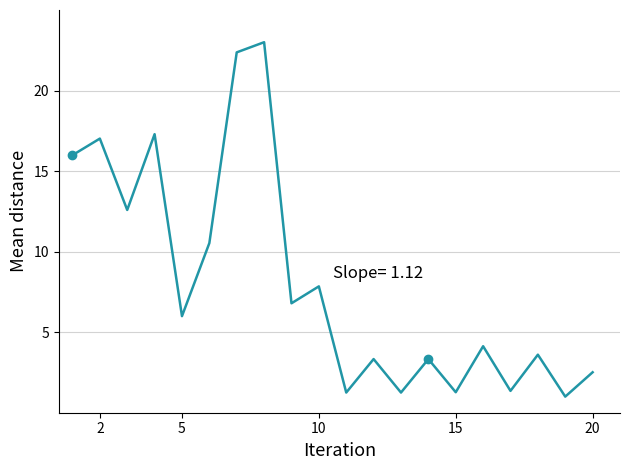

What is the maximum value shown in the chart?

23.0